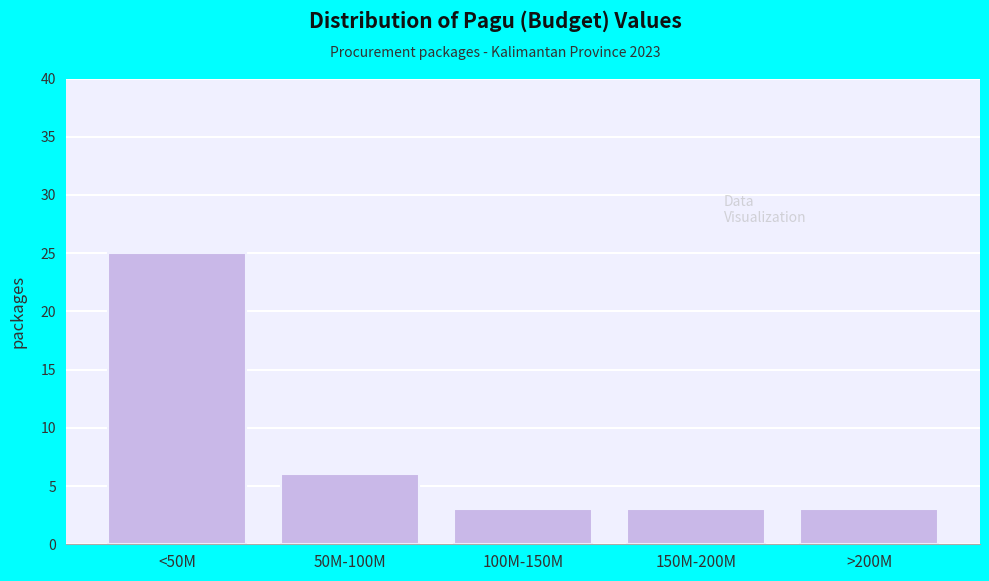

Reading left to right, transcribe all the data shown in this chart.

<50M=25	50M-100M=6	100M-150M=3	150M-200M=3	>200M=3